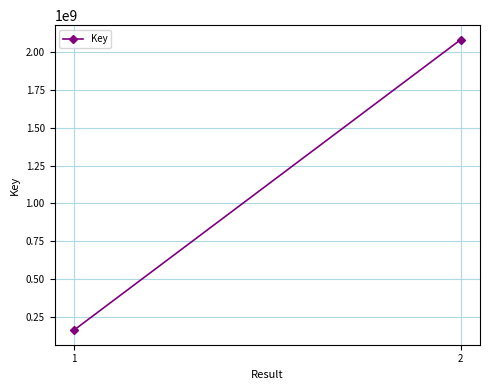

List the labels in order of value, largest first.

2, 1